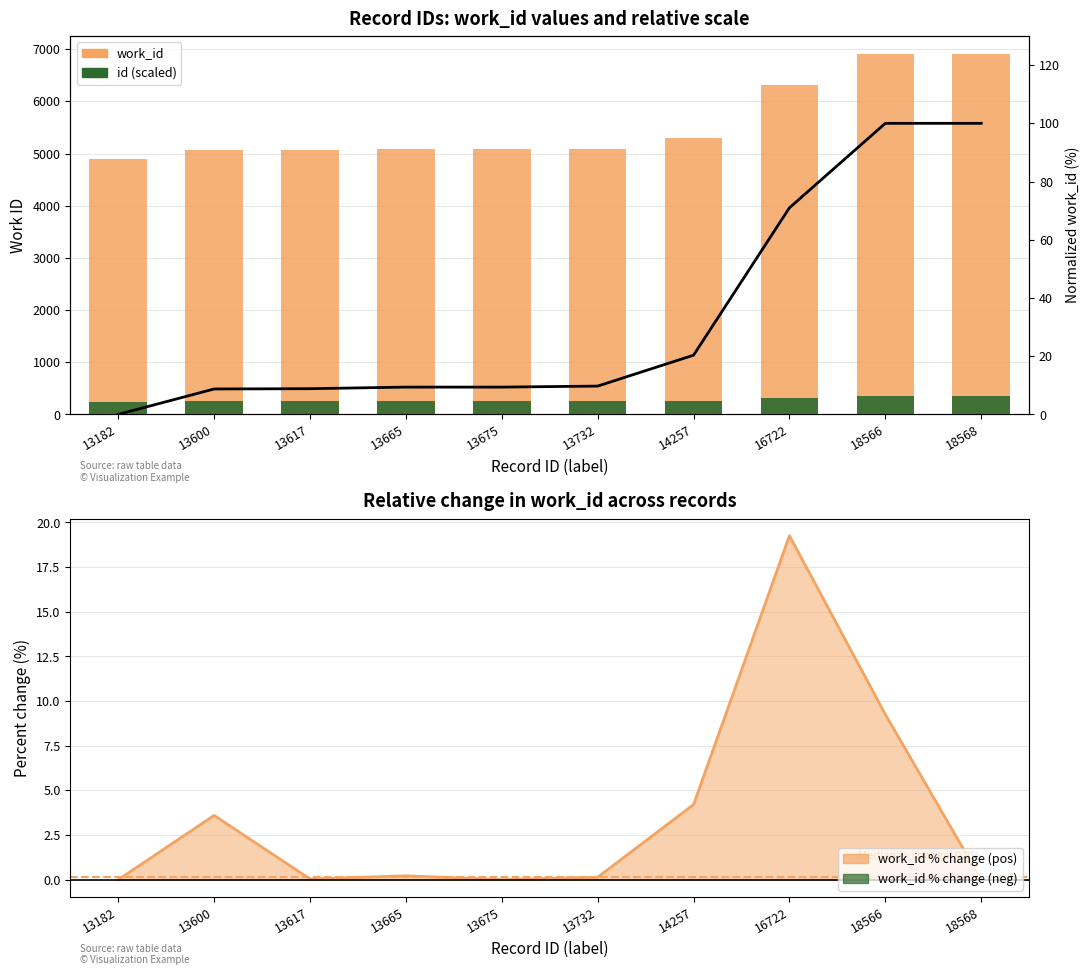

What is the value of the work_id bar at the 9th from the left?

6908.0